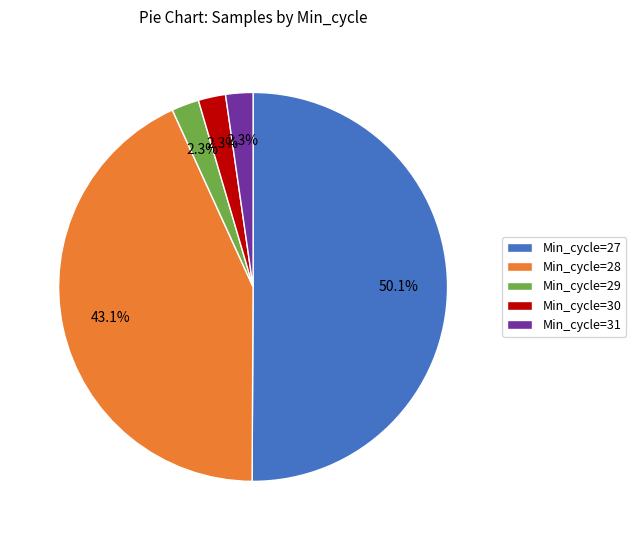

To the nearest percent, what is the combined percentage of Min_cycle=27 and Min_cycle=30?

52%